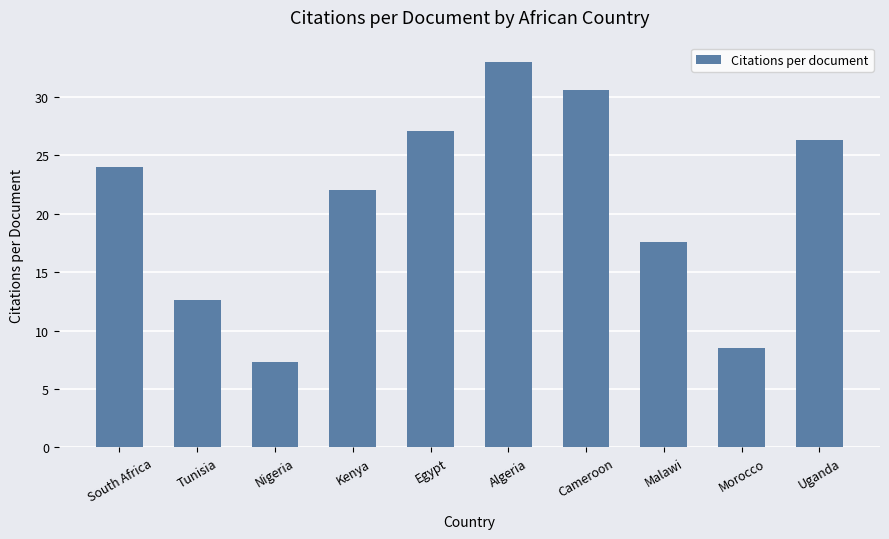

What is the greatest value displayed?

33.0